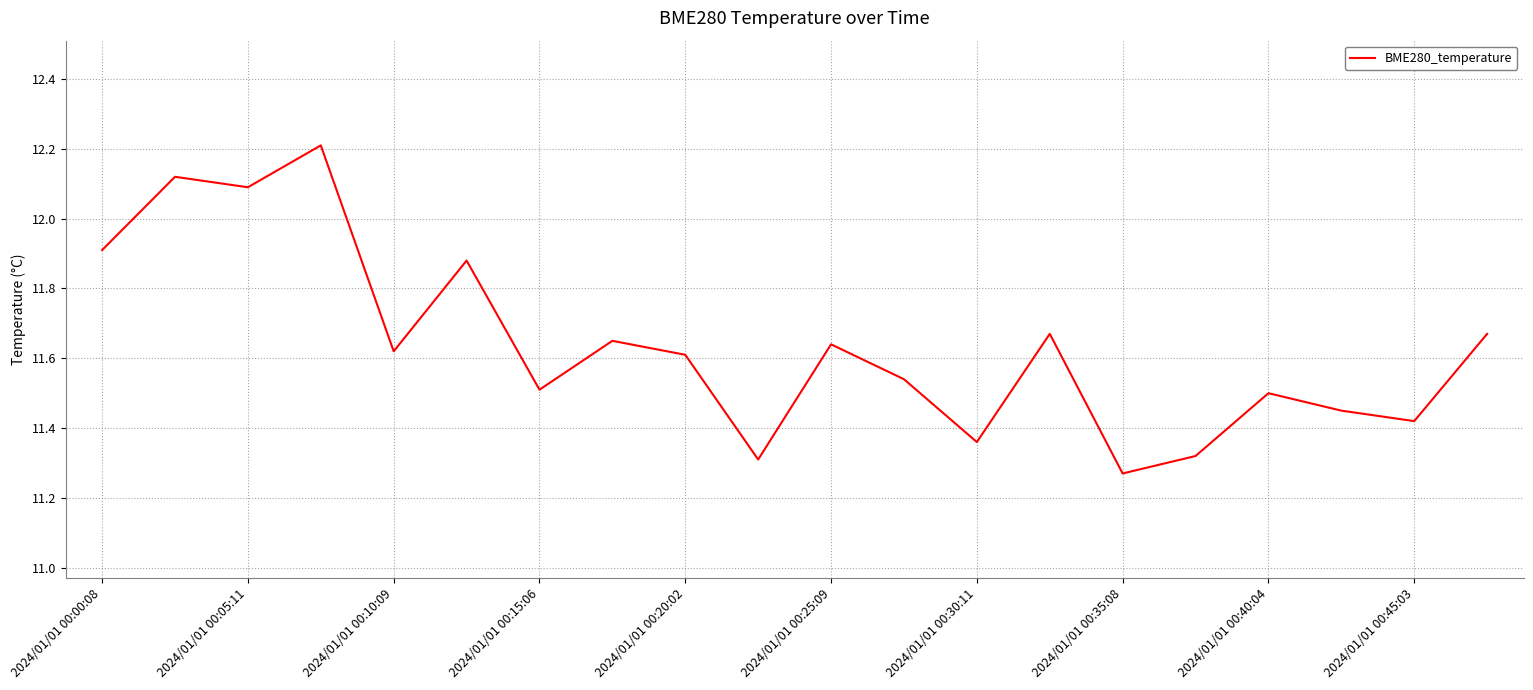

What is the difference between the maximum and minimum values?

0.9